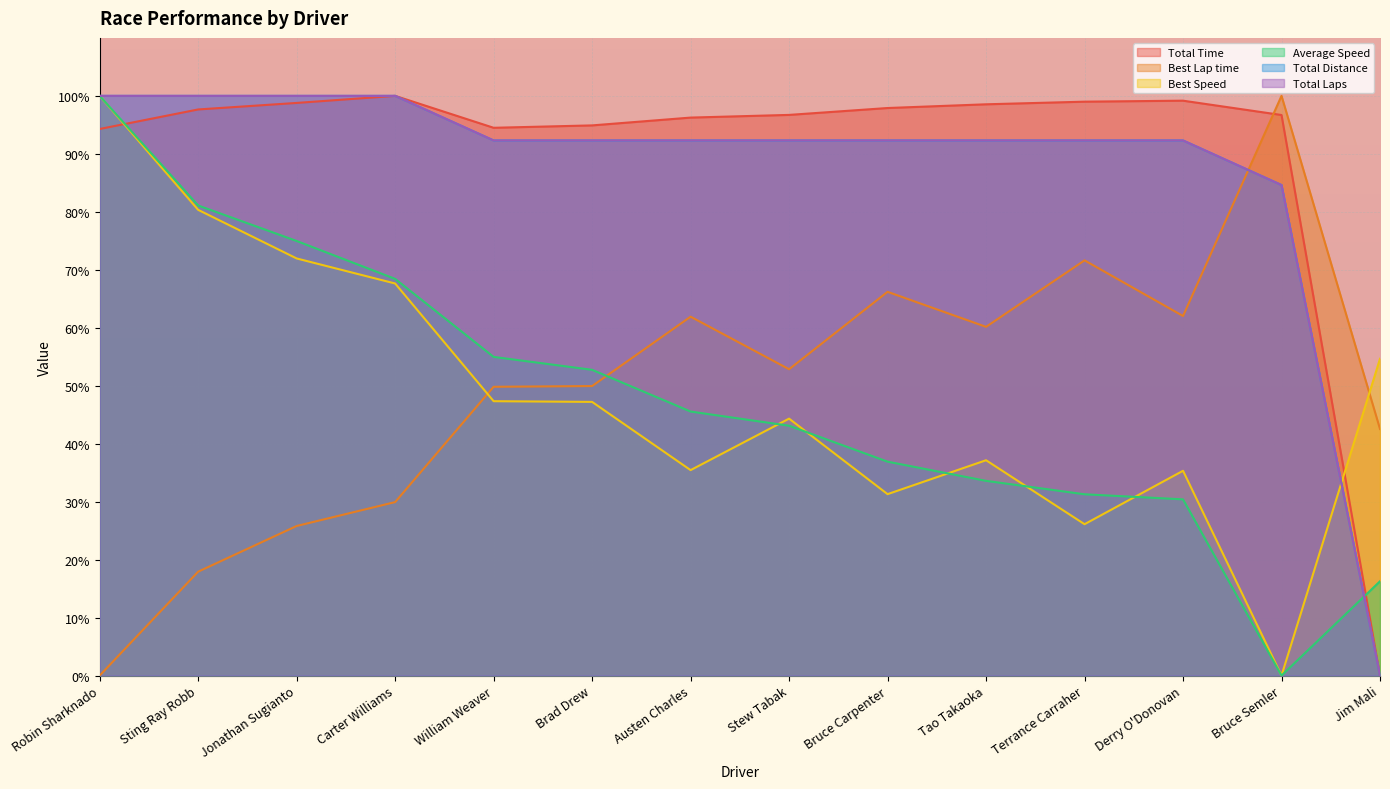

What is the maximum value shown in the chart?

100.0